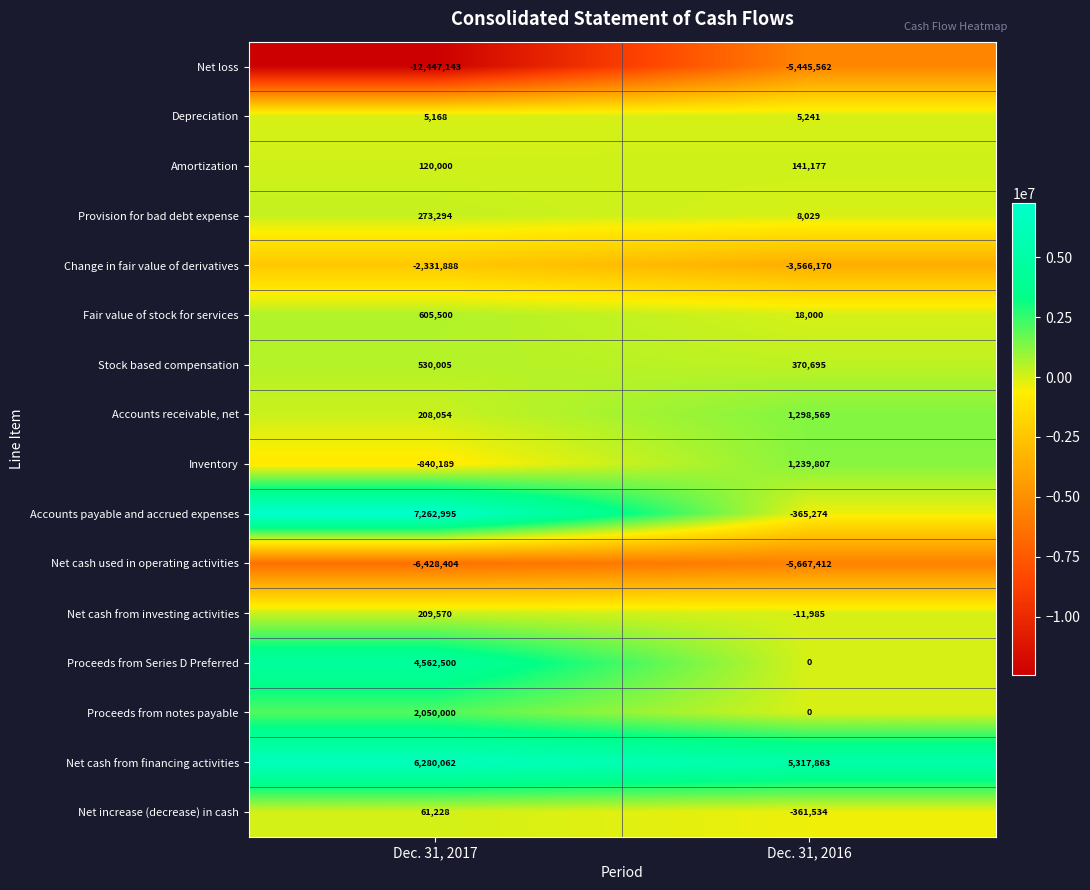

List the series in order of their peak value, highest first.

Accounts payable and accrued expenses, Net cash from financing activities, Proceeds from Series D Preferred, Proceeds from notes payable, Accounts receivable, net, Inventory, Fair value of stock for services, Stock based compensation, Provision for bad debt expense, Net cash from investing activities, Amortization, Net increase (decrease) in cash, Depreciation, Change in fair value of derivatives, Net loss, Net cash used in operating activities